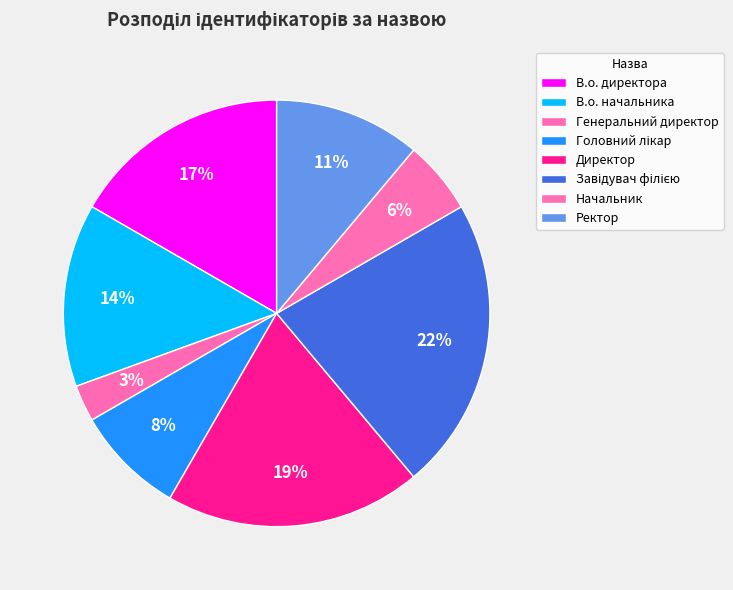

The В.о. директора slice represents 17% of the pie. True or false?

True